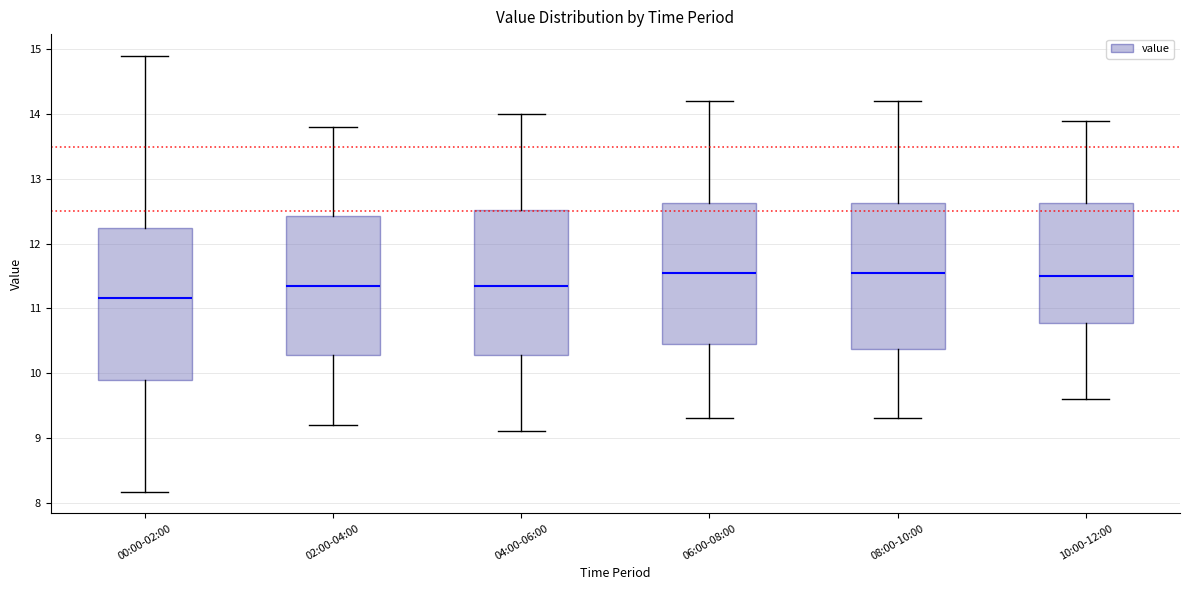

Reading left to right, read every box against the y-axis: the position of its median line, the range the box covers, and the ends of its whiskers. The values are not printed on the chart, so give them approximately, as read against the axis.

00:00-02:00: median 11.2, box 9.9 to 12.2, whiskers 8.2 to 14.9
02:00-04:00: median 11.4, box 10.3 to 12.4, whiskers 9.2 to 13.8
04:00-06:00: median 11.4, box 10.3 to 12.5, whiskers 9.1 to 14.0
06:00-08:00: median 11.6, box 10.5 to 12.6, whiskers 9.3 to 14.2
08:00-10:00: median 11.6, box 10.4 to 12.6, whiskers 9.3 to 14.2
10:00-12:00: median 11.5, box 10.8 to 12.6, whiskers 9.6 to 13.9